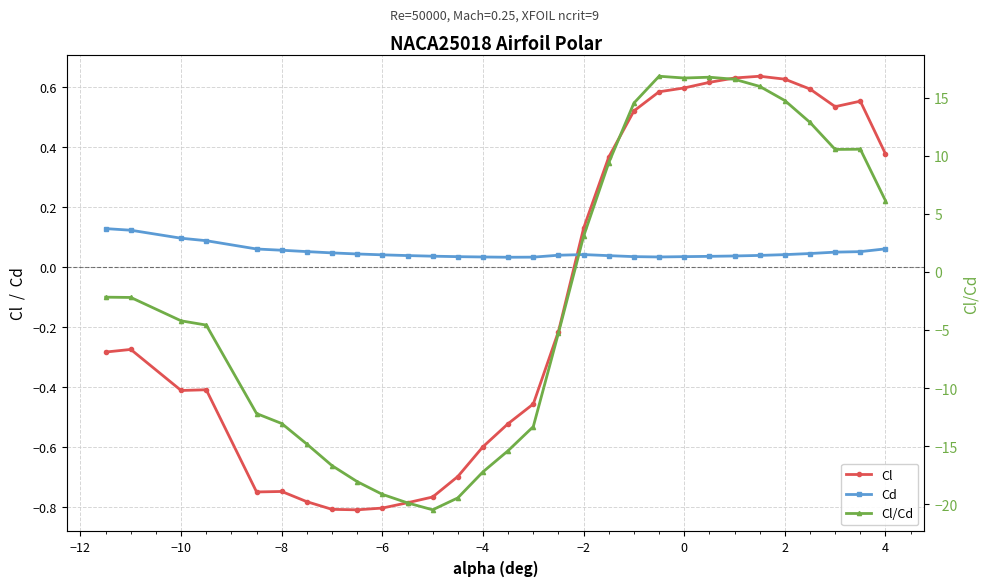

How many values in the Cl/Cd series exceed -2?

13